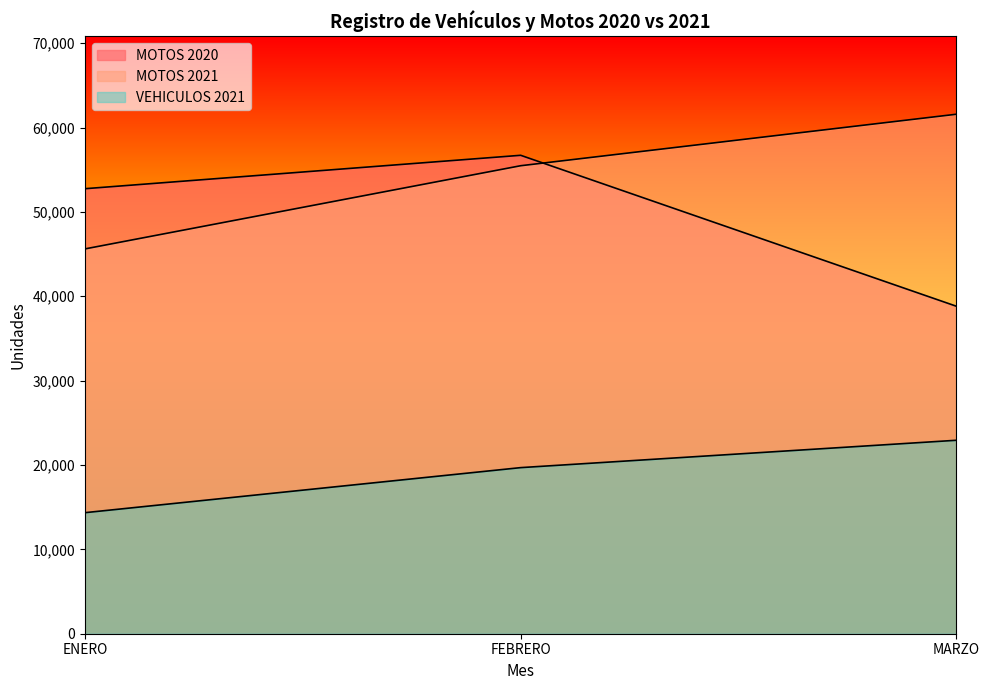

What are all the series names shown in the legend?

MOTOS 2020, MOTOS 2021, VEHICULOS 2021